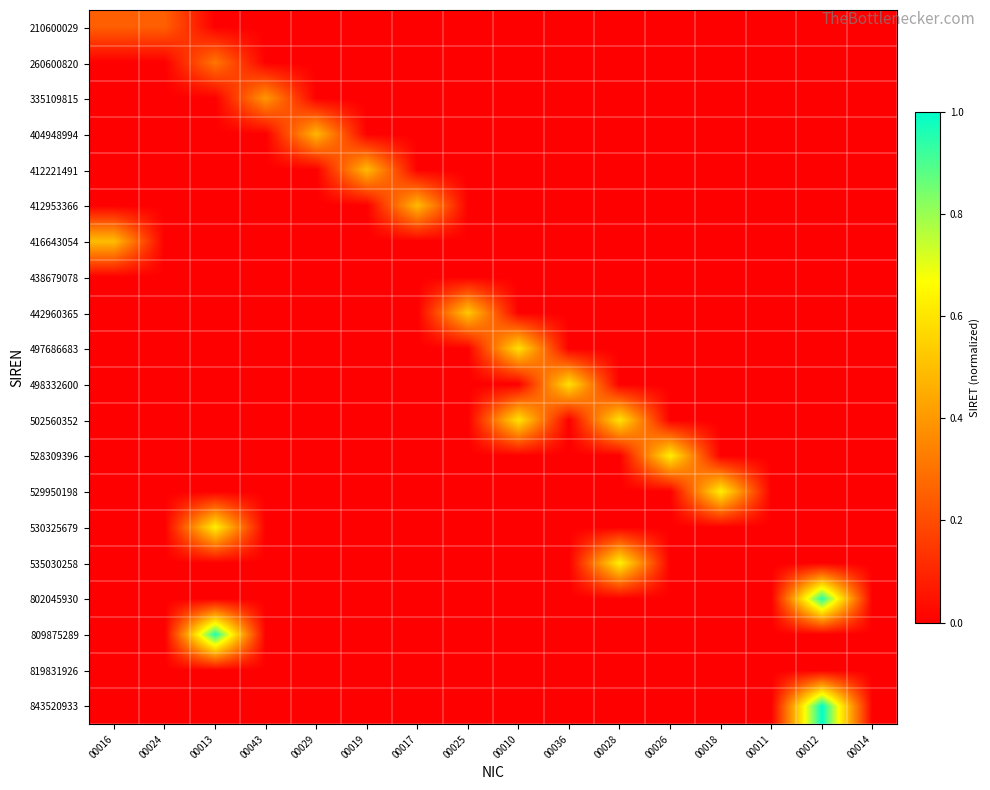

At 00026, list the series in order from smallest to largest.

210600029, 260600820, 335109815, 404948994, 412221491, 412953366, 416643054, 438679078, 442960365, 497686683, 498332600, 502560352, 529950198, 530325679, 535030258, 802045930, 809875289, 819831926, 843520933, 528309396